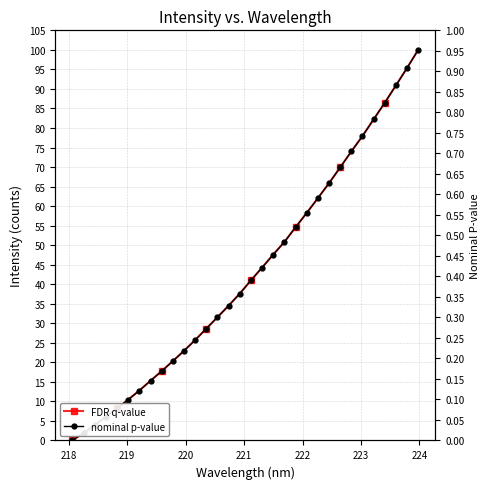

Which series has the largest total across all categories?

FDR q-value